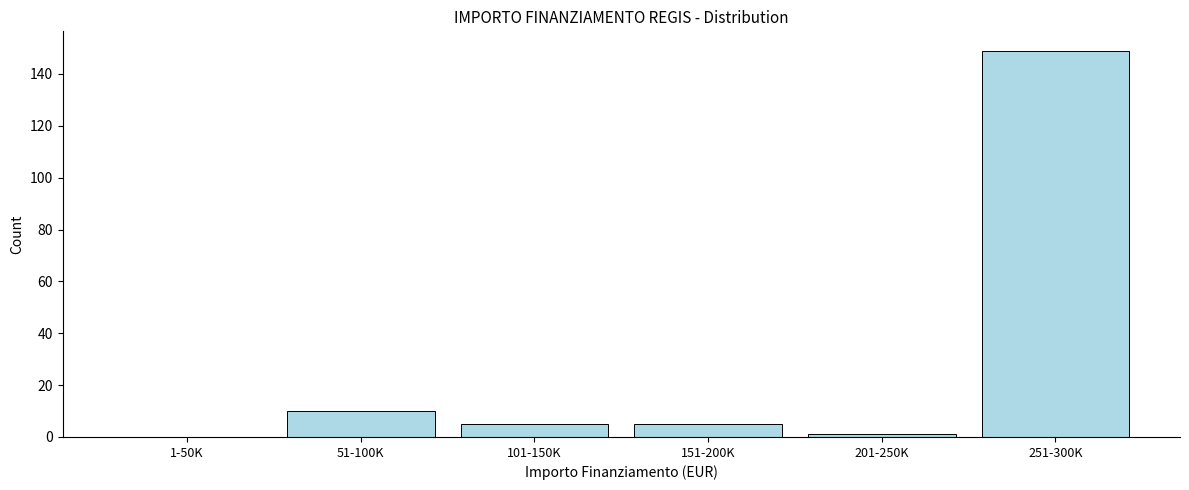

Reading right to left, extract all data points from this chart.

251-300K=149	201-250K=1	151-200K=5	101-150K=5	51-100K=10	1-50K=0